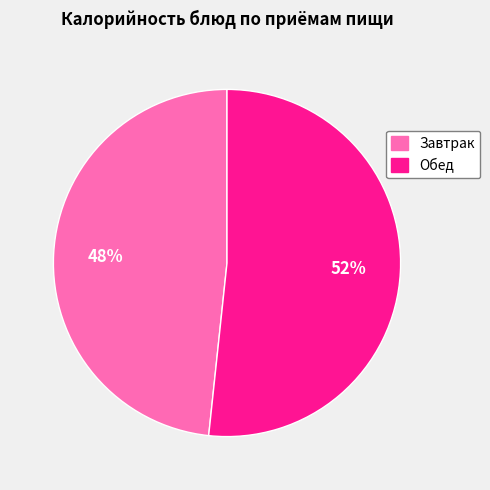

To the nearest percent, what is the average slice percentage?

50%